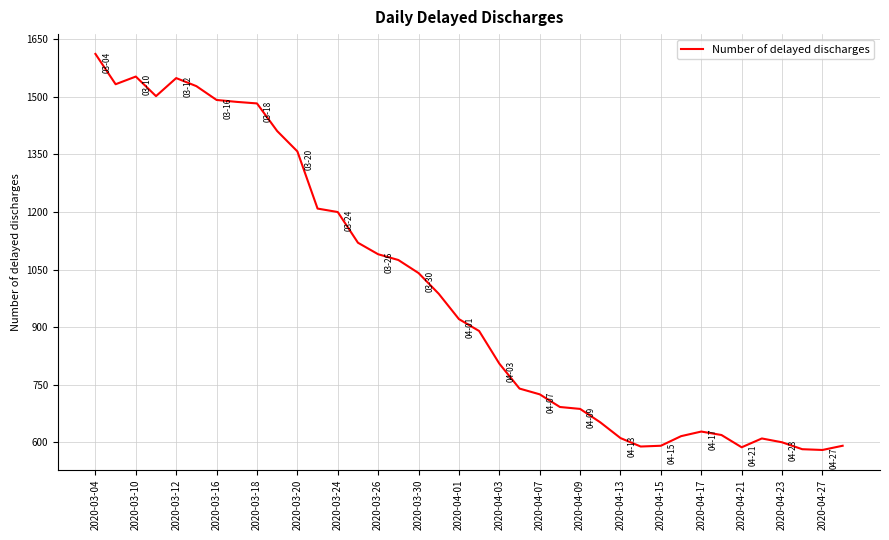

What is the difference between the maximum and minimum values?

1032